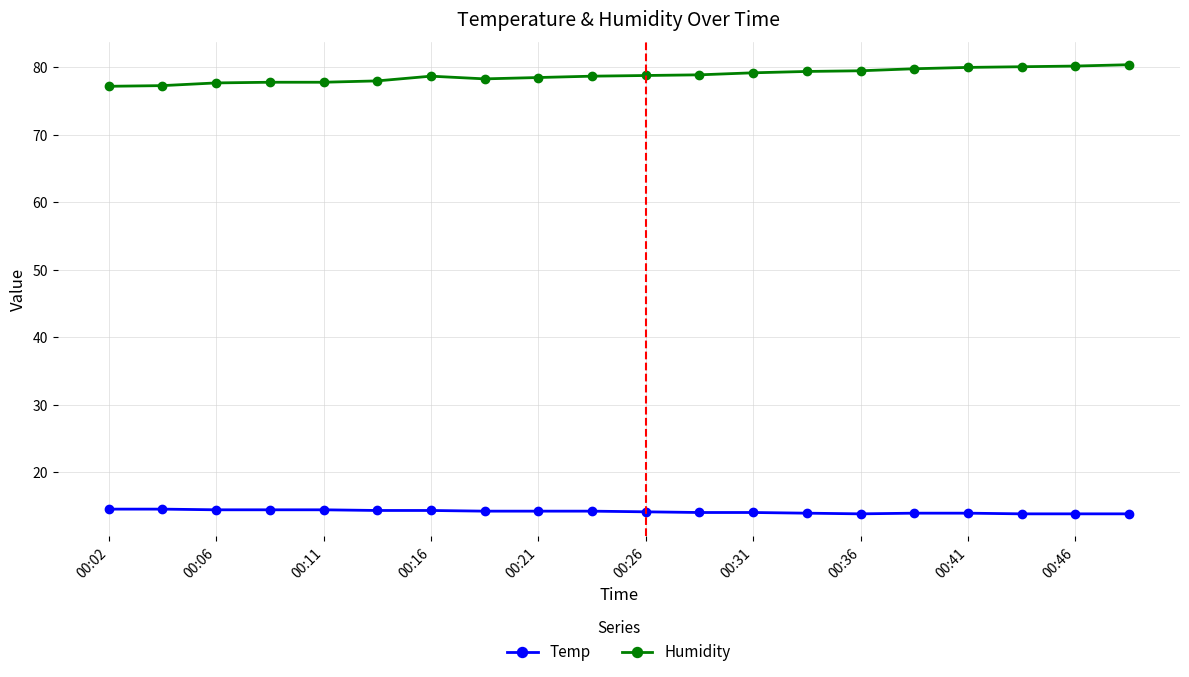

True or false: Humidity and Temp cross at least once.

False